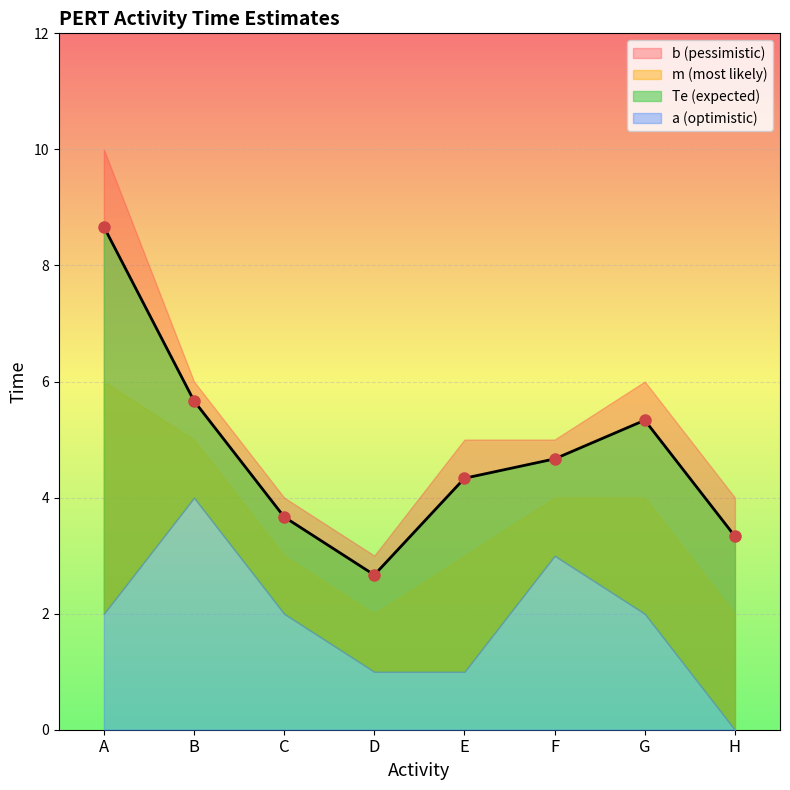

Reading left to right, list all the values displayed in this chart.

a: 2.0	4.0	2.0	1.0	1.0	3.0	2.0	0.0
m: 6.0	5.0	3.0	2.0	3.0	4.0	4.0	2.0
b: 10.0	6.0	4.0	3.0	5.0	5.0	6.0	4.0
Te: 8.7	5.7	3.7	2.7	4.3	4.7	5.3	3.3